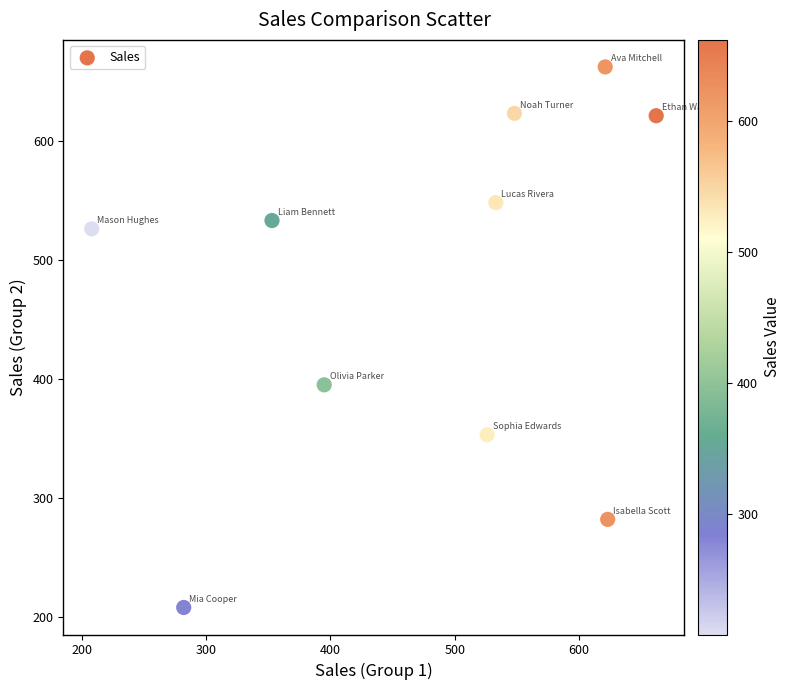

What Y value in the scatter plot is closest to 435?

395